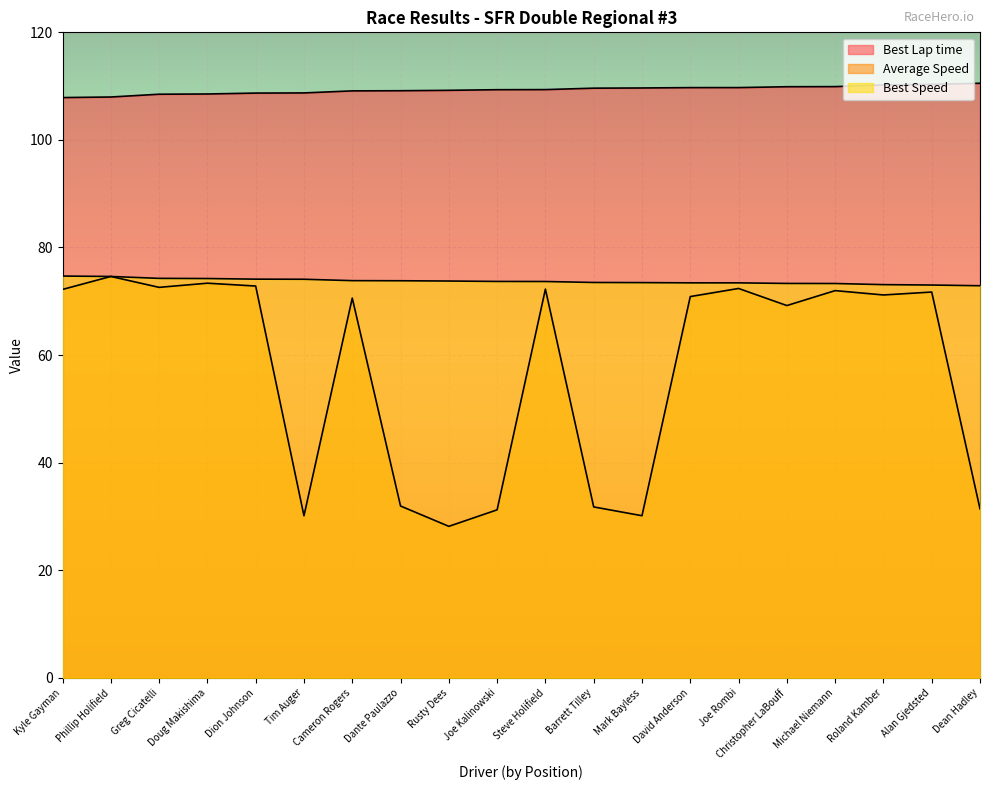

Reading right to left, list all the values displayed in this chart.

Best Lap time: 110.5	110.3	110.2	109.9	109.9	109.7	109.7	109.7	109.6	109.4	109.3	109.2	109.1	109.1	108.7	108.7	108.5	108.5	108.0	107.9
Average Speed: 31.4	71.7	71.2	72.0	69.2	72.4	70.9	30.1	31.8	72.3	31.2	28.2	31.9	70.6	30.1	72.8	73.4	72.6	74.6	72.2
Best Speed: 72.9	73.0	73.1	73.3	73.3	73.4	73.4	73.5	73.5	73.7	73.7	73.8	73.8	73.8	74.1	74.1	74.2	74.3	74.6	74.7